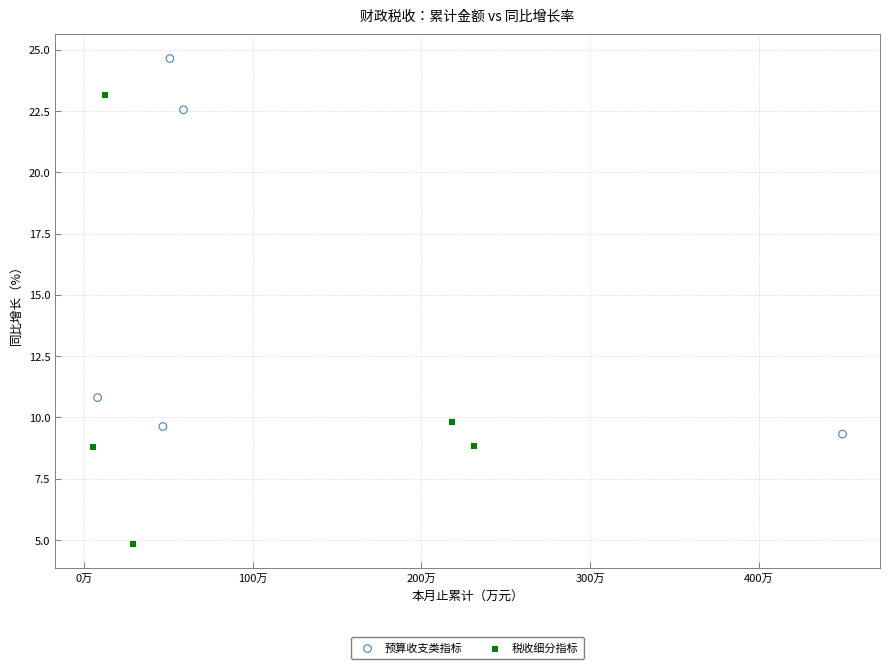

What are all the series names shown in the legend?

预算收支类指标, 税收细分指标